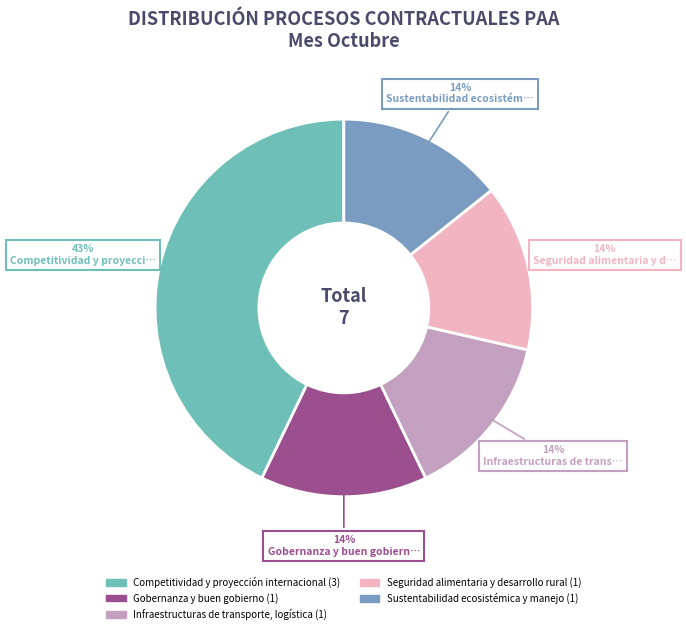

The Gobernanza y buen gobierno slice represents 14% of the pie. True or false?

True